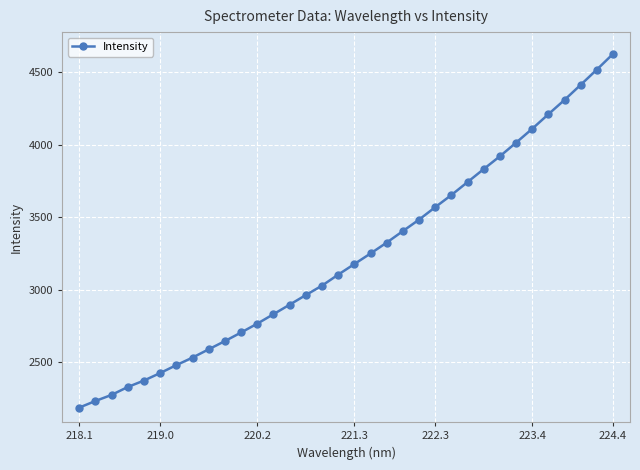

What is the value of the 12th point from the left?

2764.7